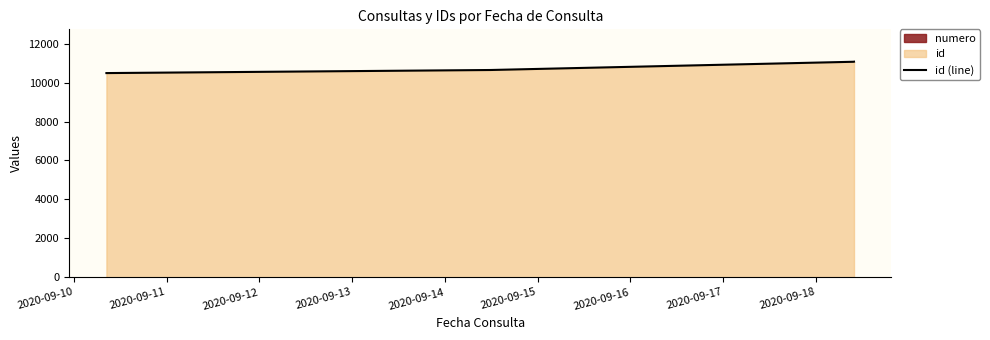

What is the change in value from 2020-09-10 to 2020-09-11?

+158